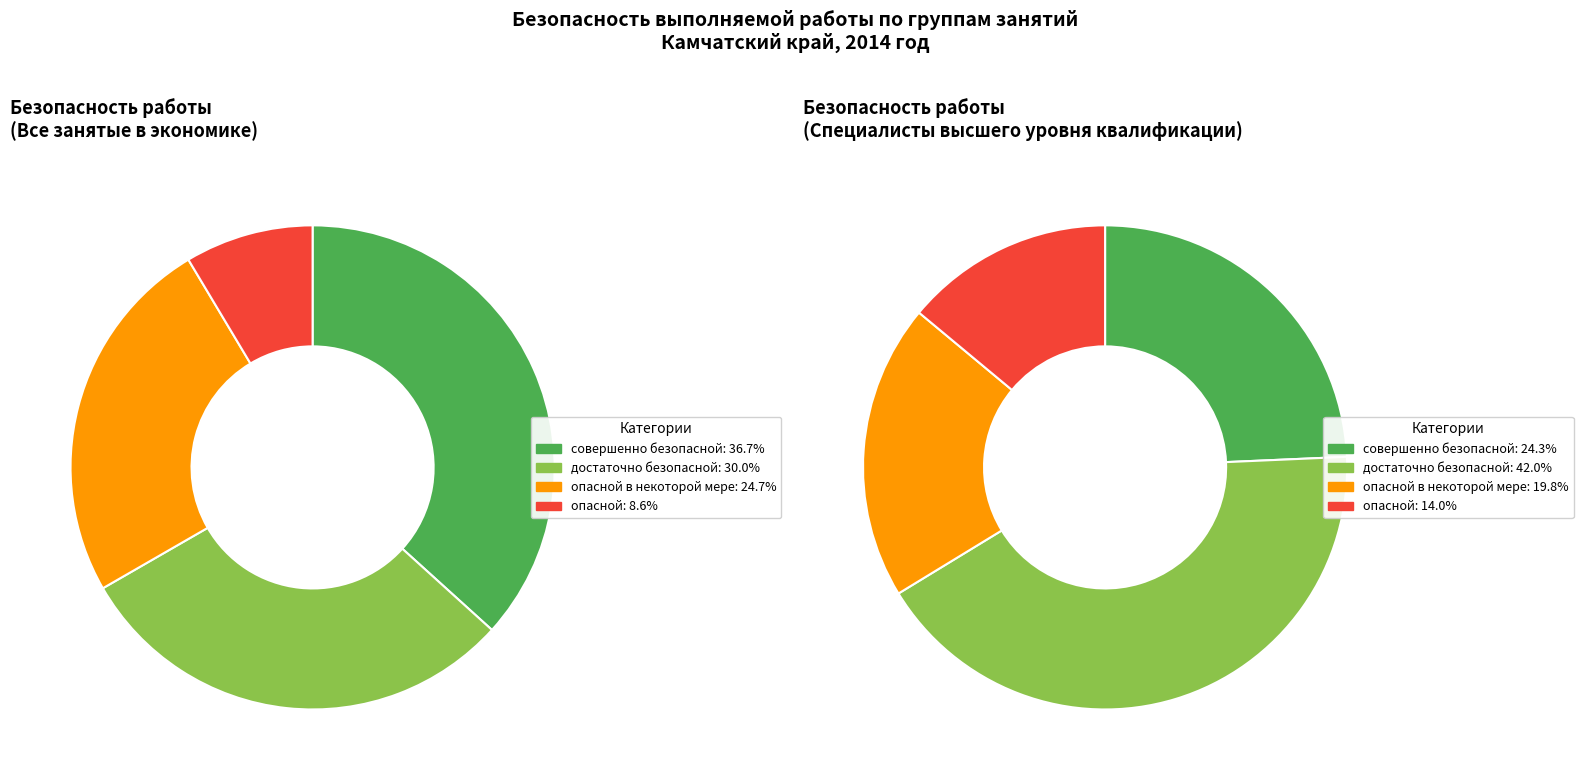

Between опасной and достаточно безопасной, which is larger?

достаточно безопасной